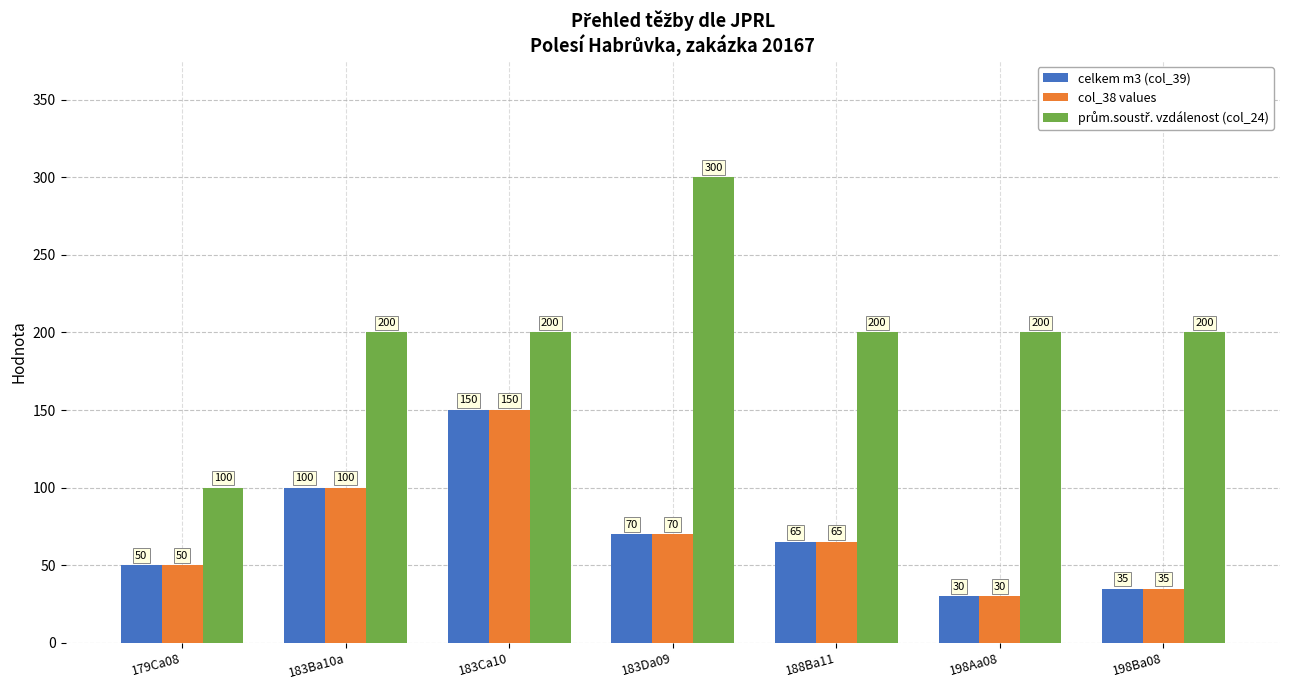

At how many categories does at least one series exceed 76?

7